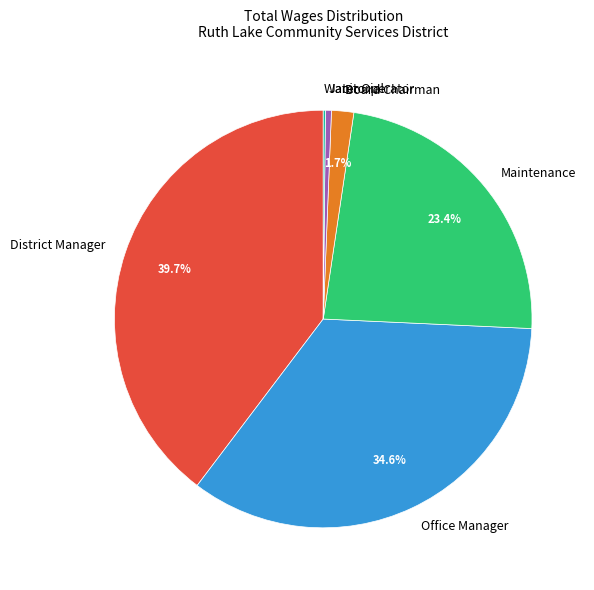

Approximately how many times larger is the value at Maintenance compared to Office Manager?

0.7